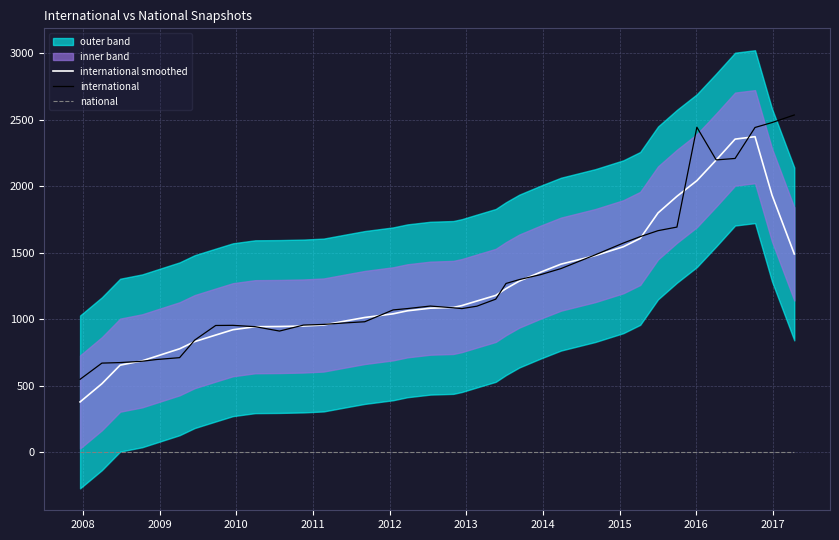

True or false: national and international intersect in this chart.

False